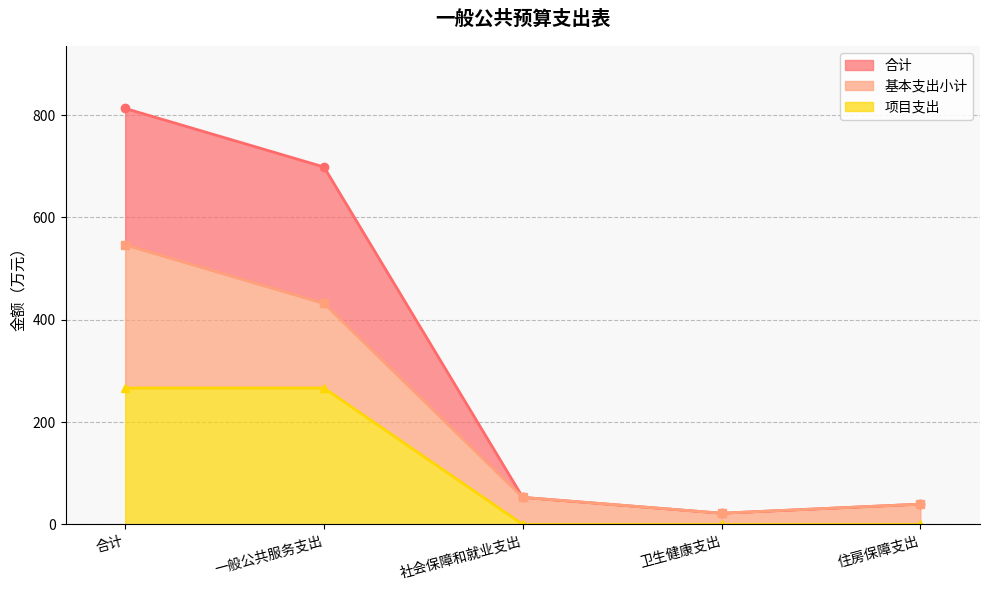

Which has a higher value, 一般公共服务支出 or 社会保障和就业支出?

一般公共服务支出